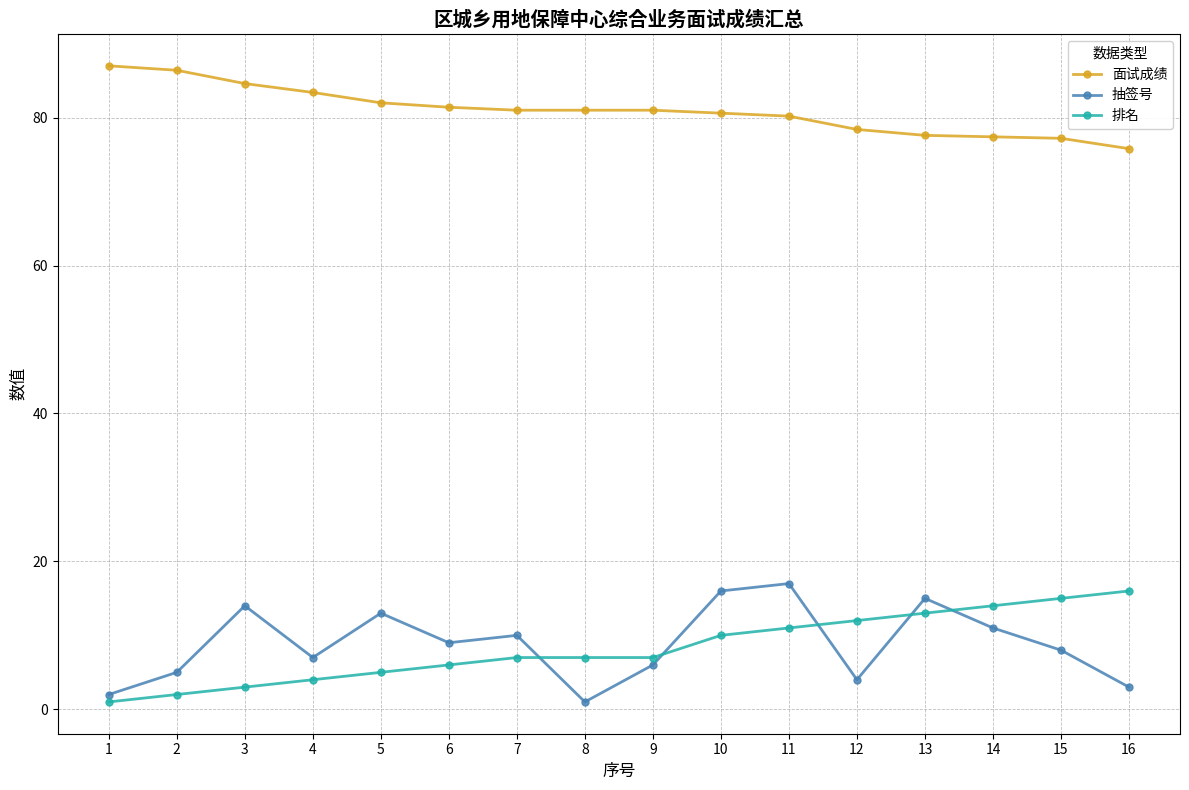

True or false: 排名 and 面试成绩 intersect in this chart.

False